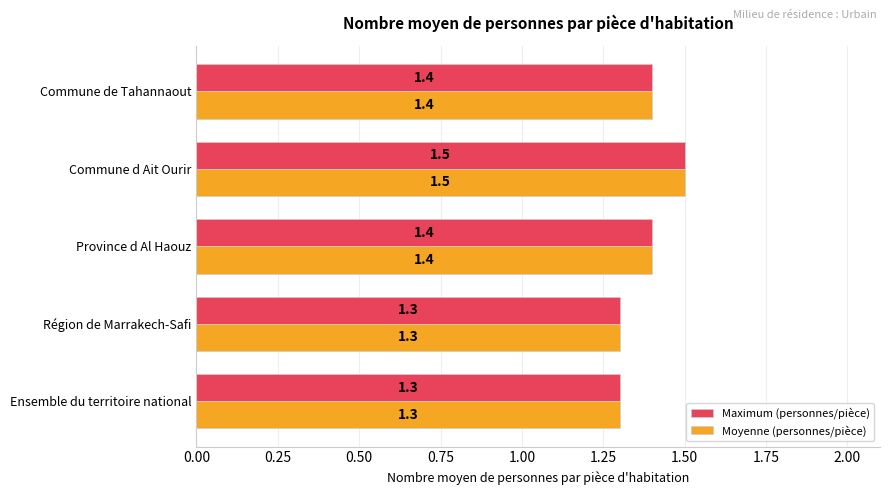

Which category has the highest value in the Moyenne (personnes/pièce) series?

Commune d Ait Ourir